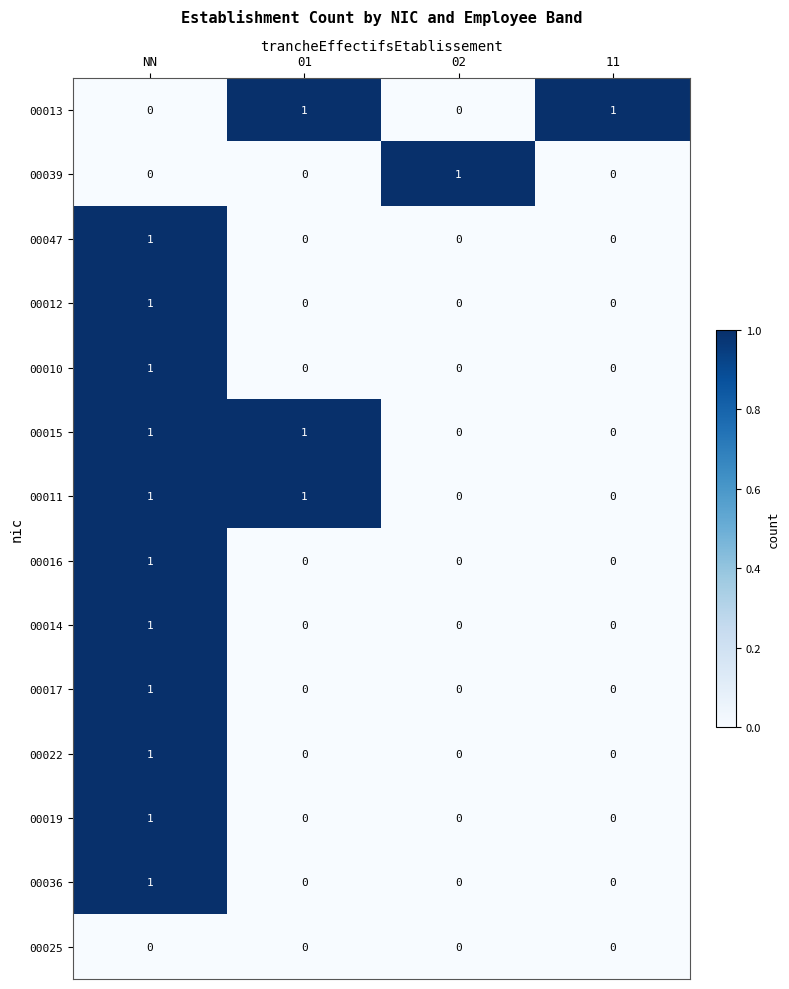

Is the value of 00015 at 01 greater than the value of 00014 at 11?

Yes